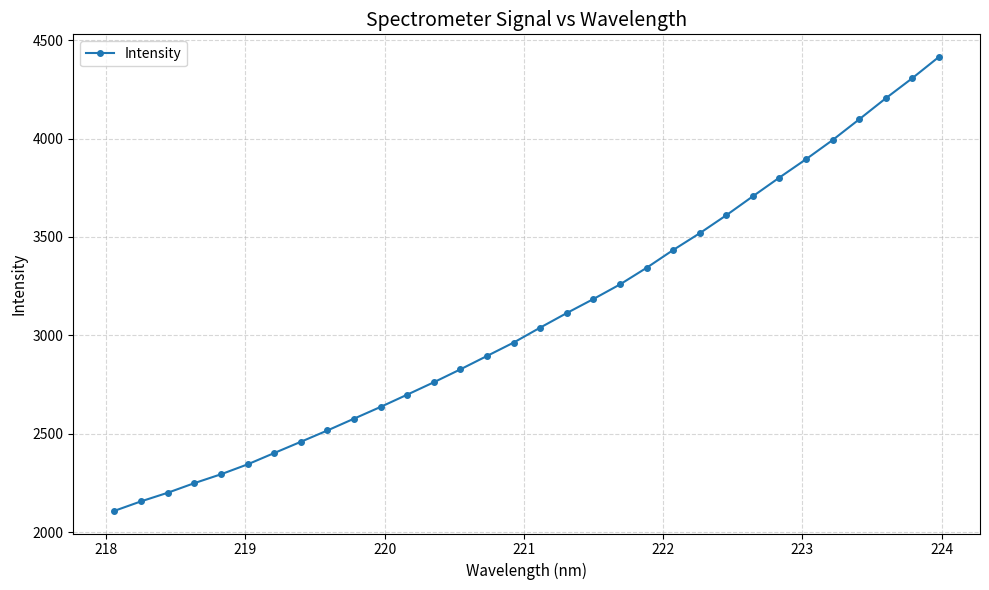

Count the number of data series in this chart.

1